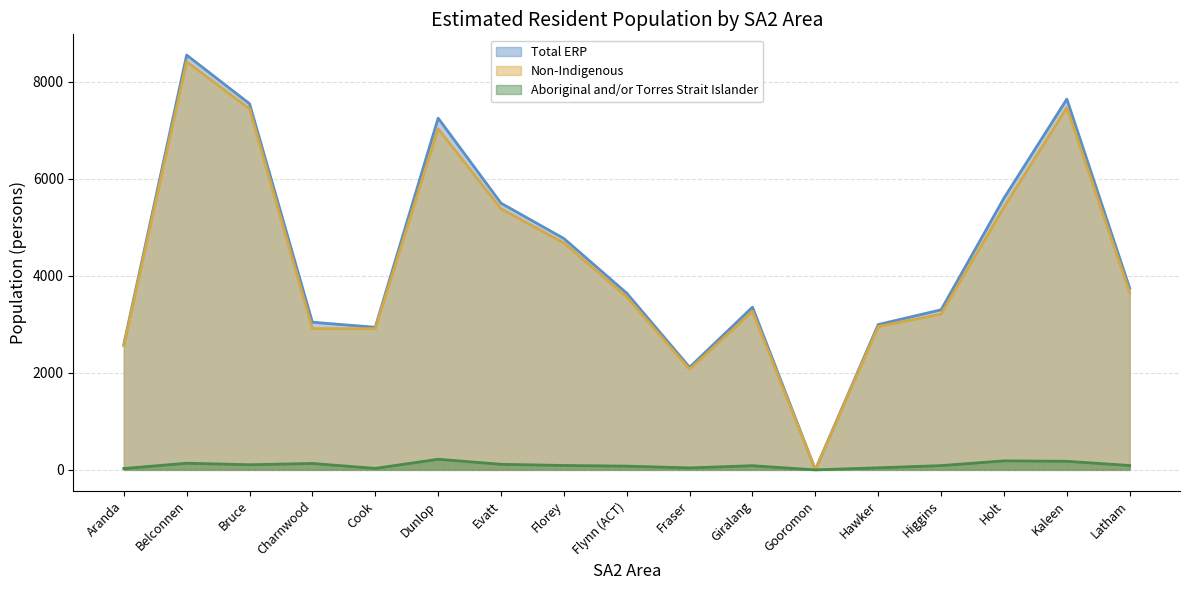

Does the chart have visible grid lines?

Yes